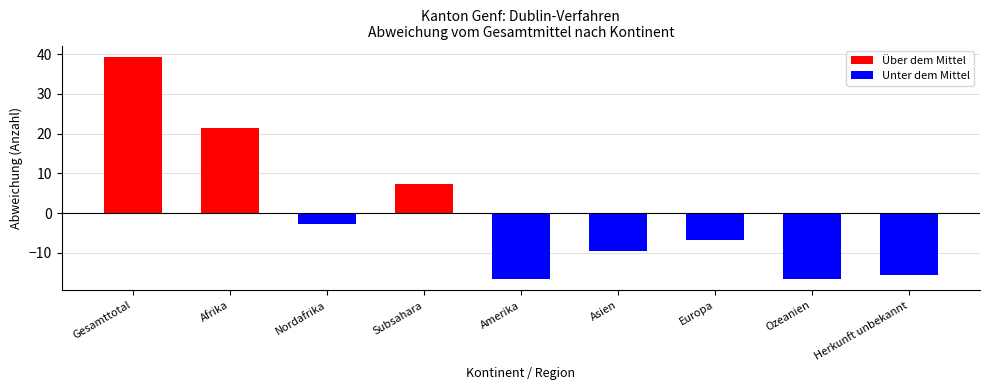

What is the label of the 9th bar from the left?

Herkunft unbekannt